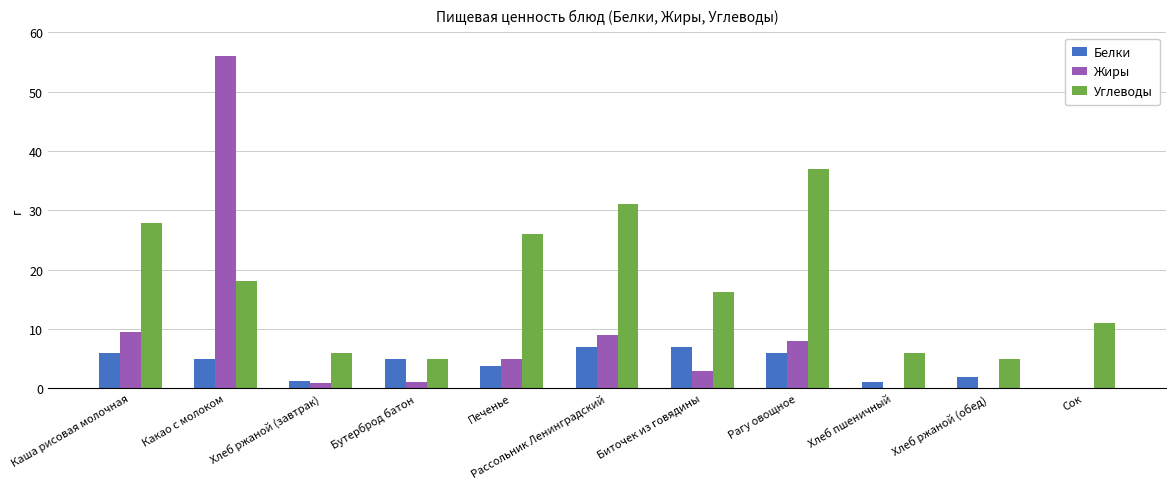

Between Какао с молоком and Печенье, which series saw the biggest shift?

Жиры